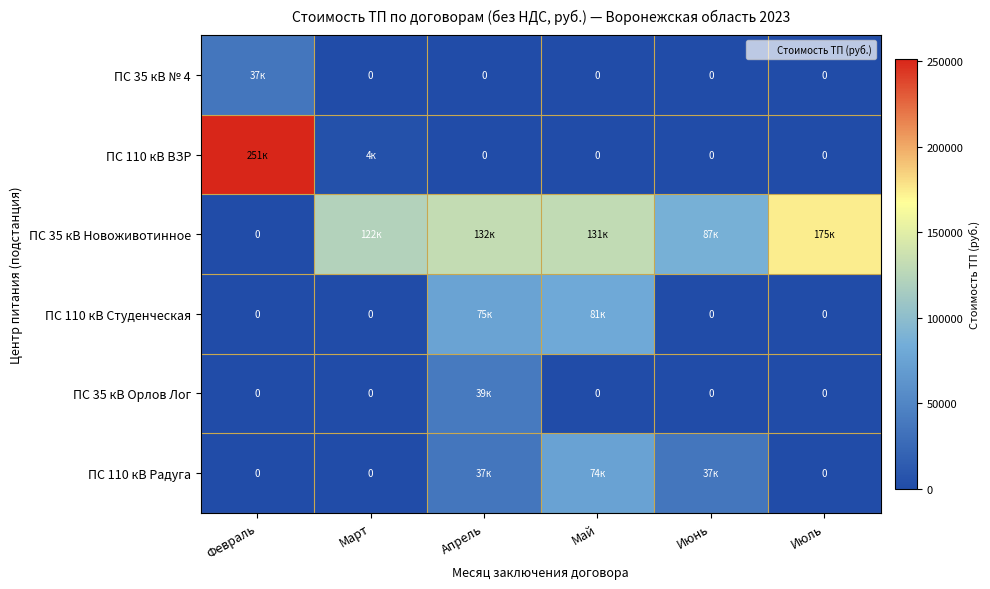

True or false: ПС 35 кВ Новоживотинное has a value of 0.0 at Февраль.

True